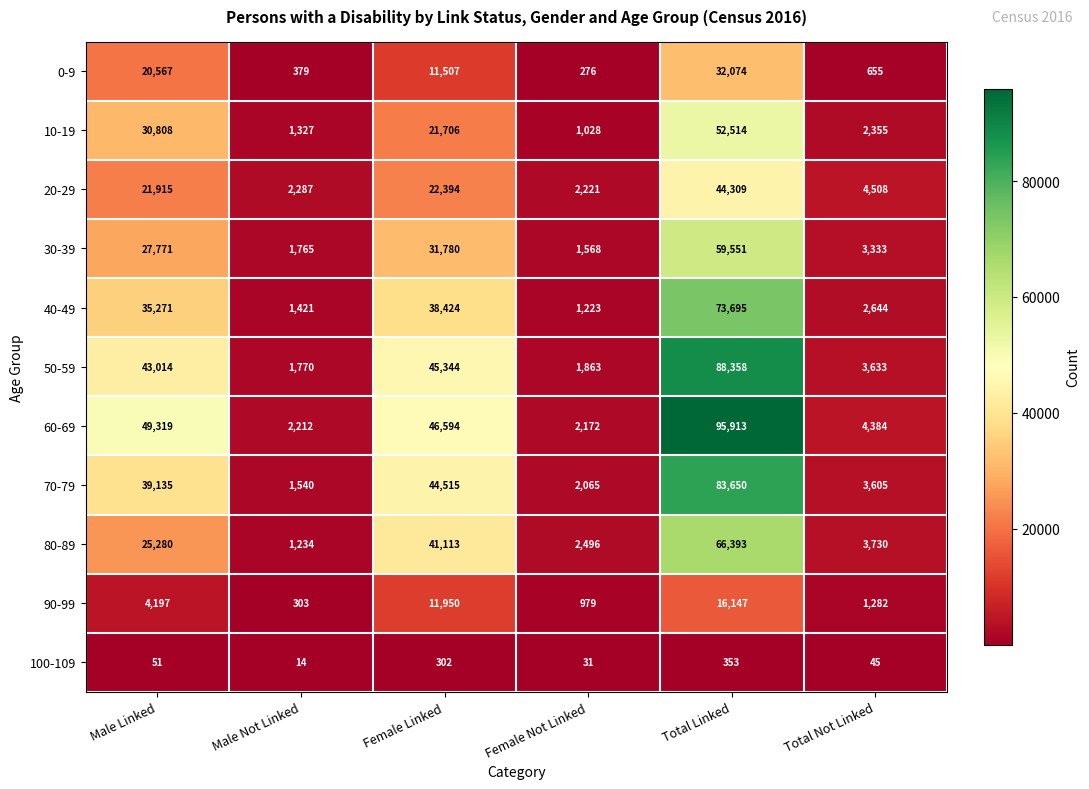

What is the difference between the highest and lowest values at Female Linked?

46292